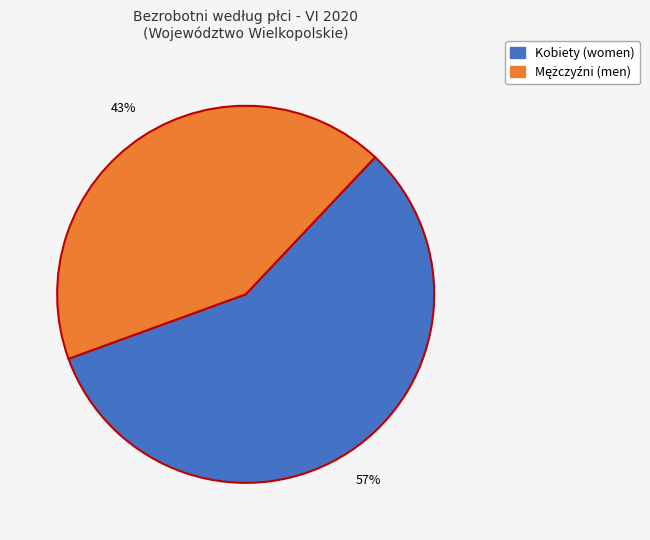

To the nearest percent, what is the average slice percentage?

50%